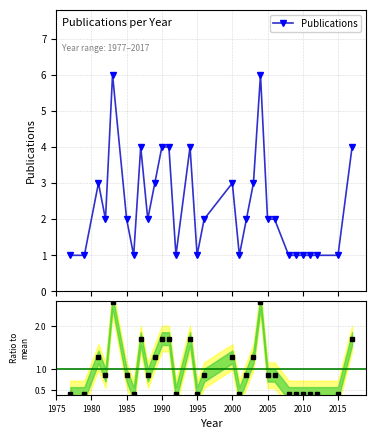

True or false: Publications and Publications ratio cross at least once.

False